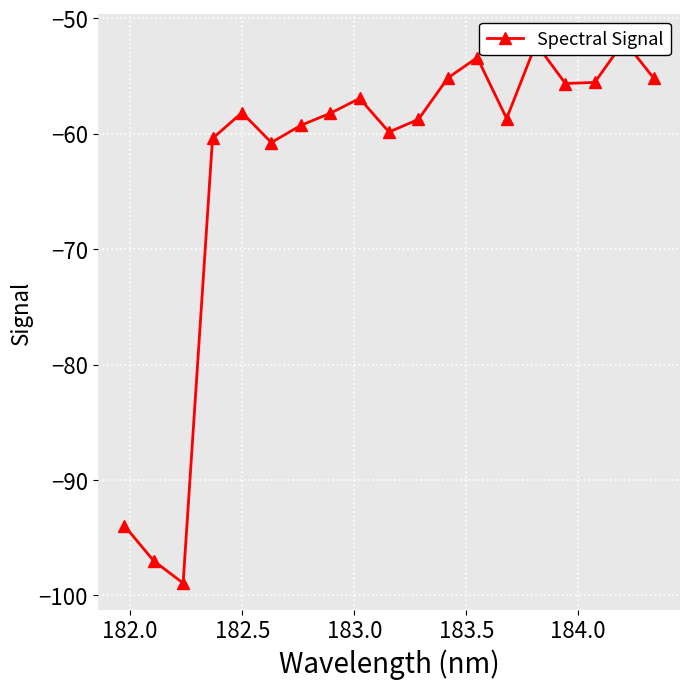

What is the value of the 19th point from the left?

-55.2